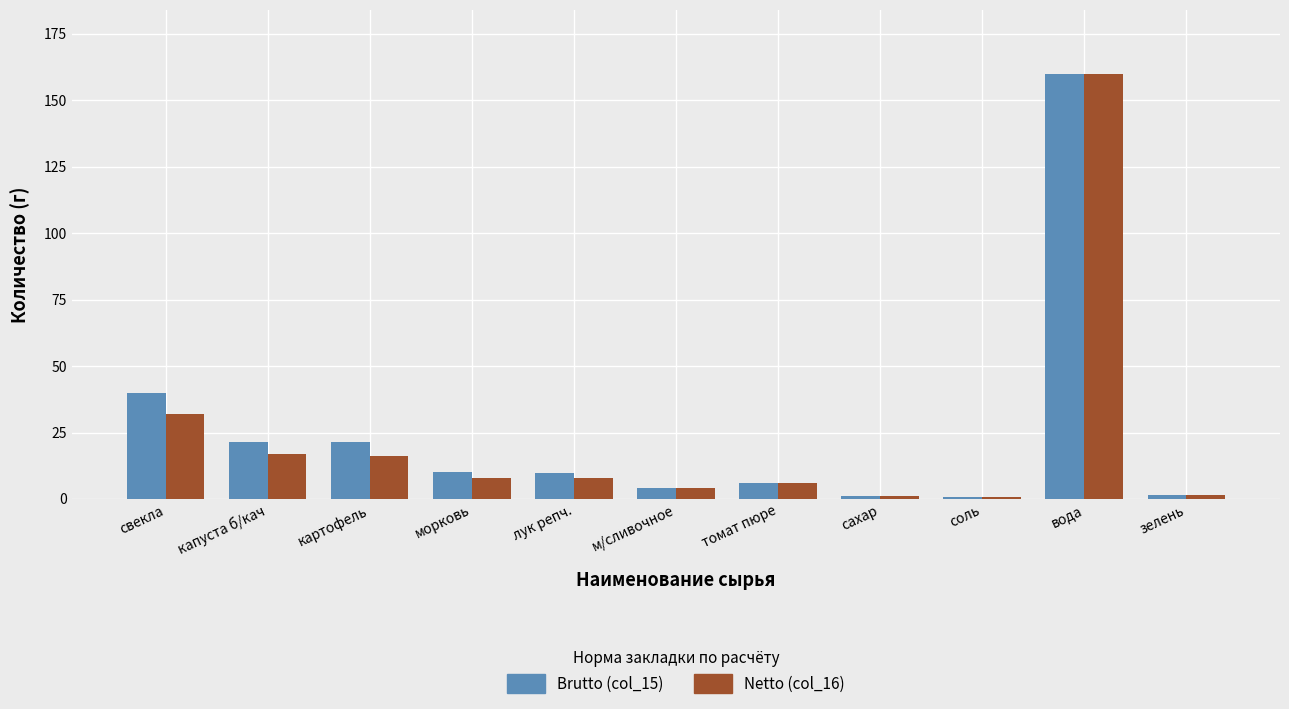

What is the difference between the maximum and minimum values in the Netto (col_16) series?

159.1